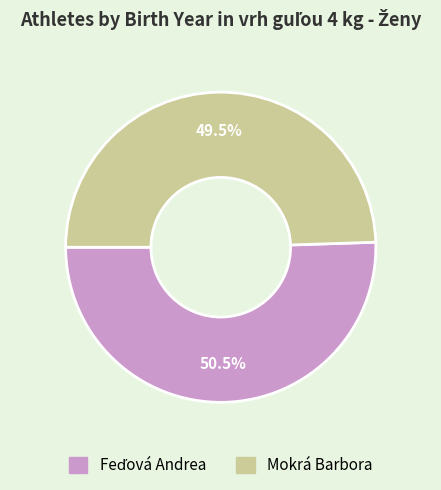

Does Mokrá Barbora account for over 50% of the chart?

No